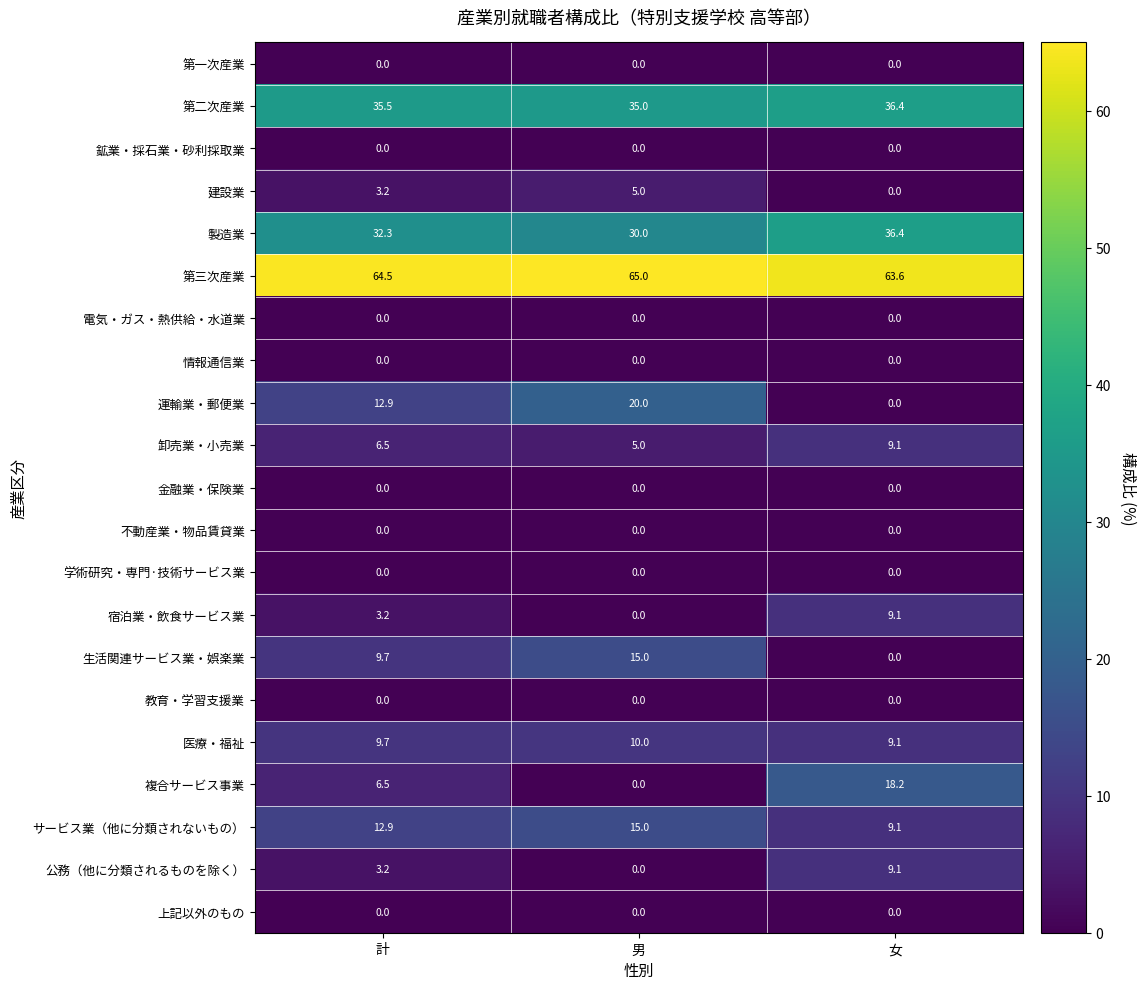

Rank the categories by 建設業 value from lowest to highest.

女, 計, 男